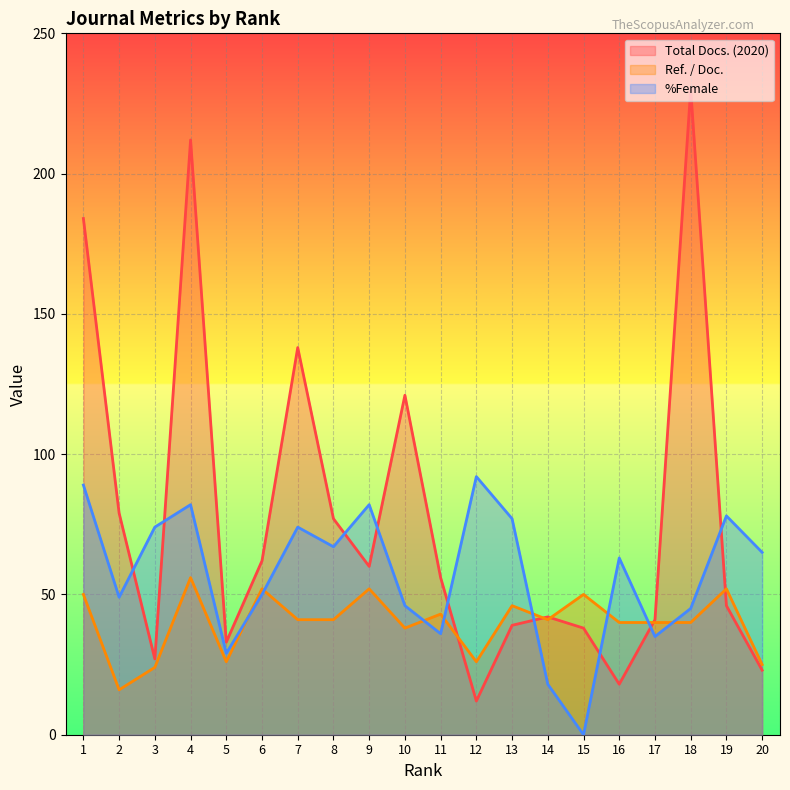

Does the chart display data point markers on the line(s)?

No